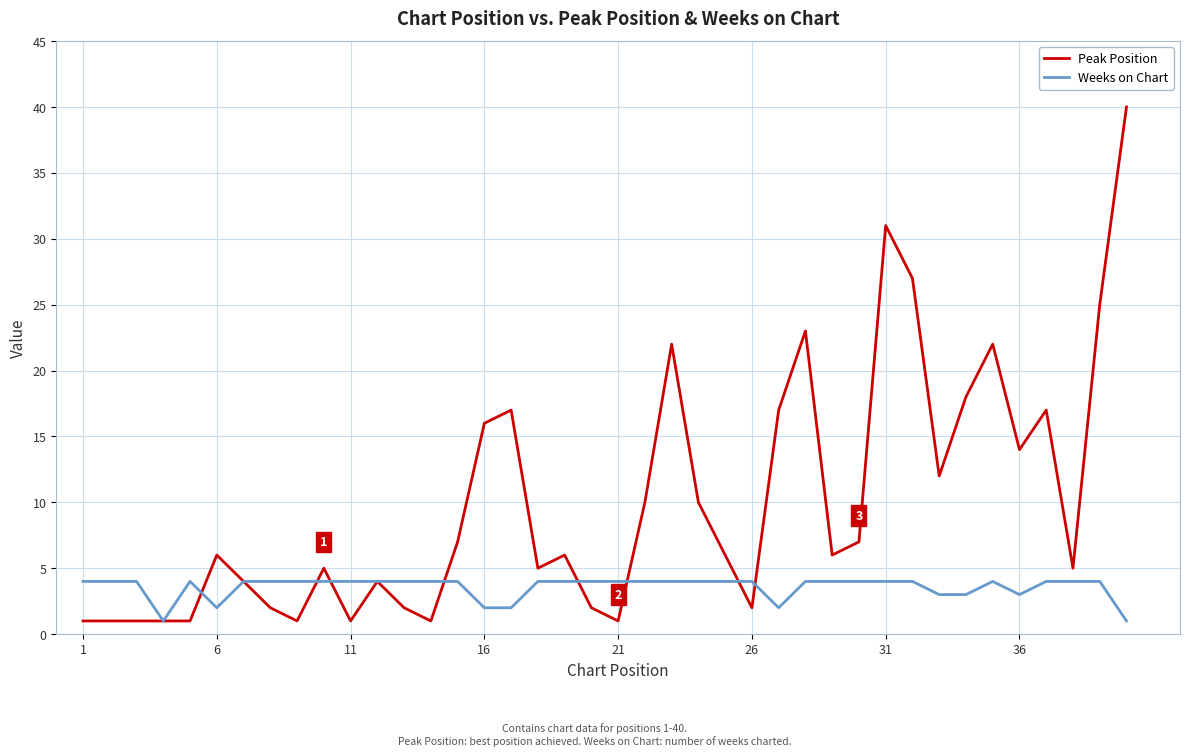

Which series has the widest spread of values?

Peak Position